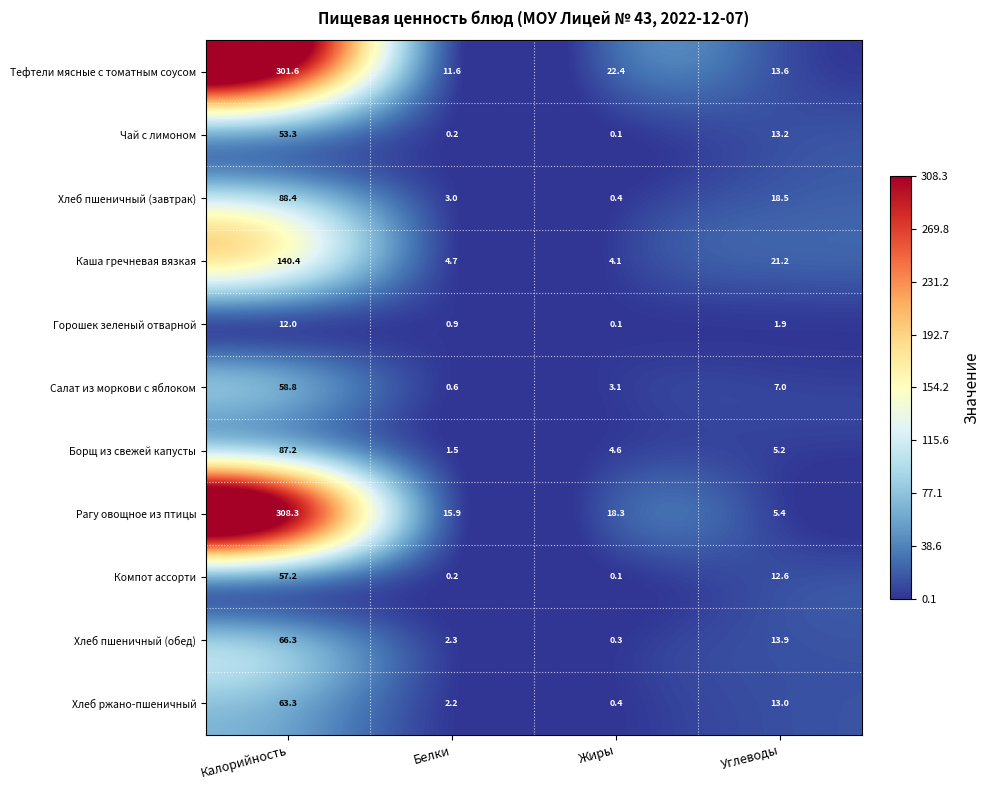

What is the difference between the second highest and second lowest values in the Тефтели мясные с томатным соусом series?

8.8